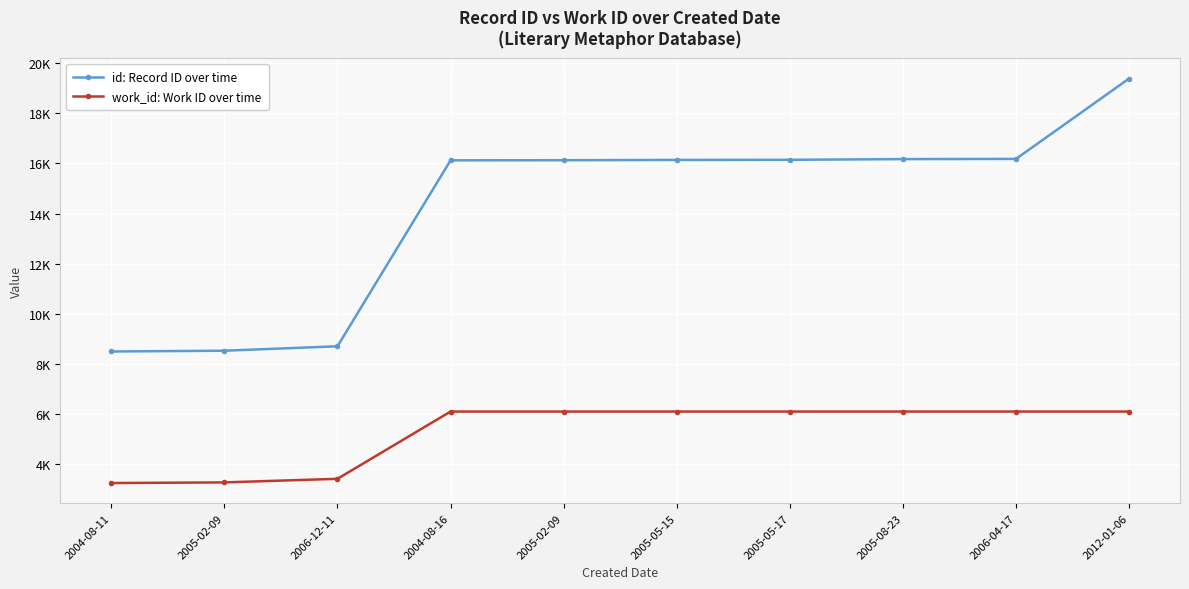

Which category has the highest value in the work_id: Work ID over time series?

2004-08-16